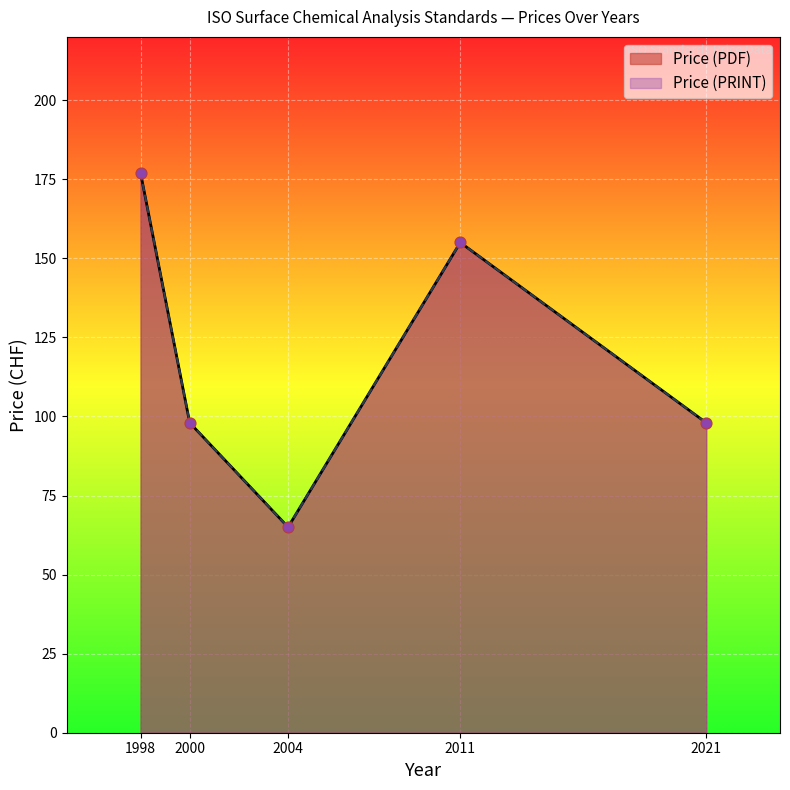

At how many categories does at least one series exceed 93?

4